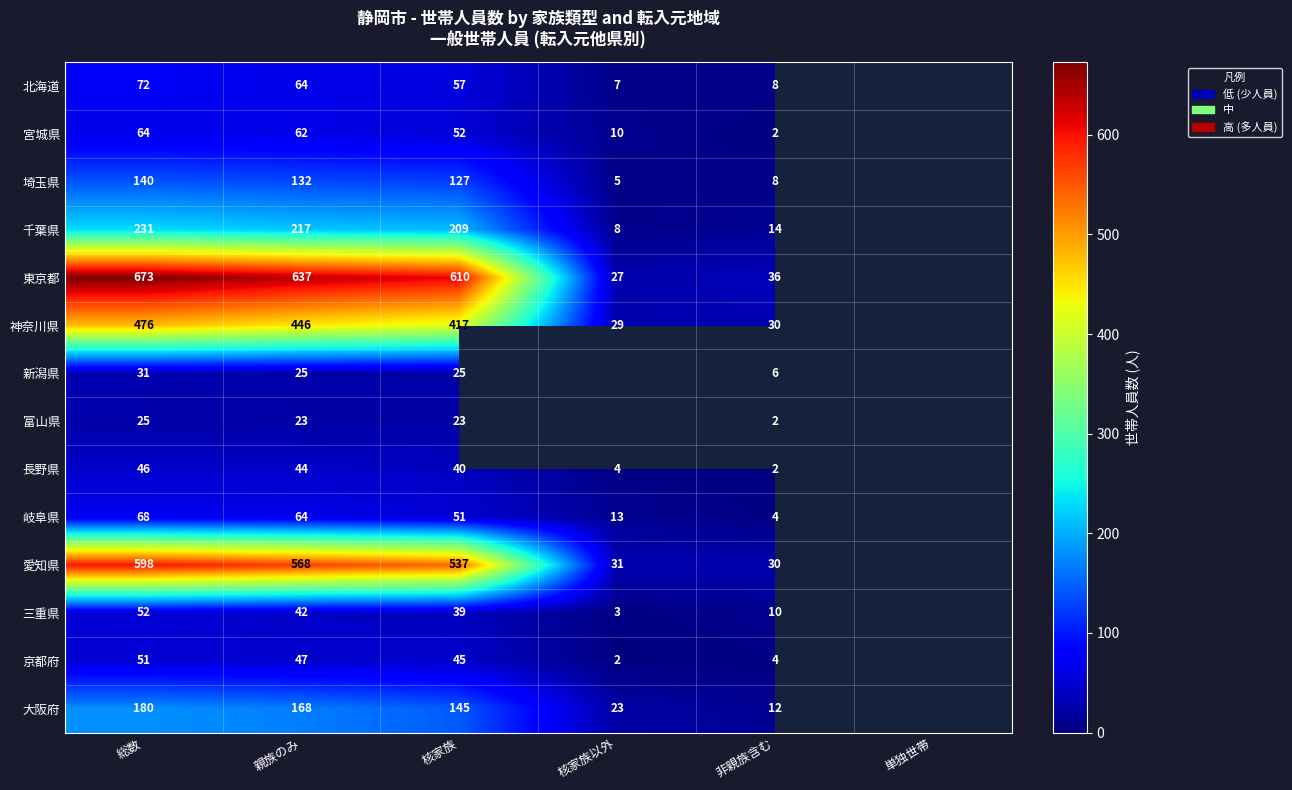

Is the value of 三重県 at 総数 greater than the value of 千葉県 at 総数?

No